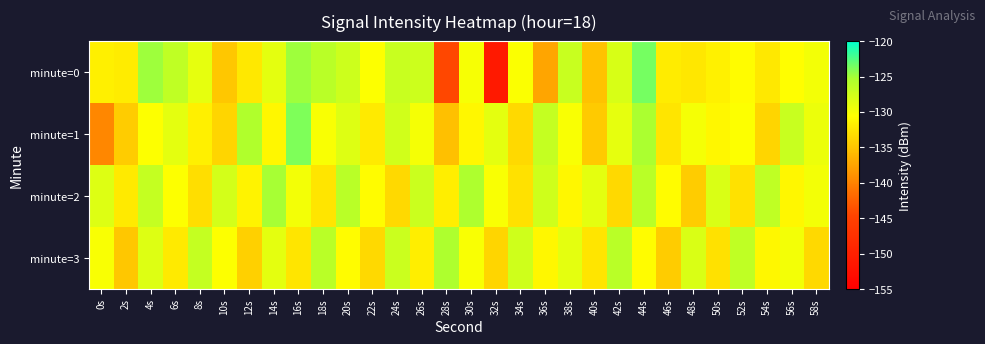

What is the minimum value shown in the chart?

-151.1